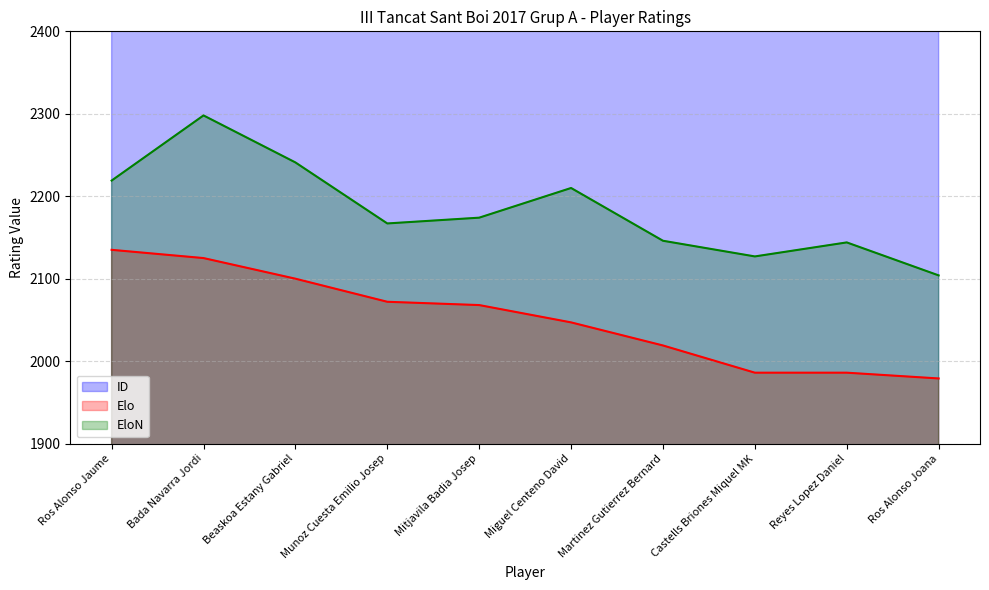

What is the label of the 1st point from the right?

Ros Alonso Joana